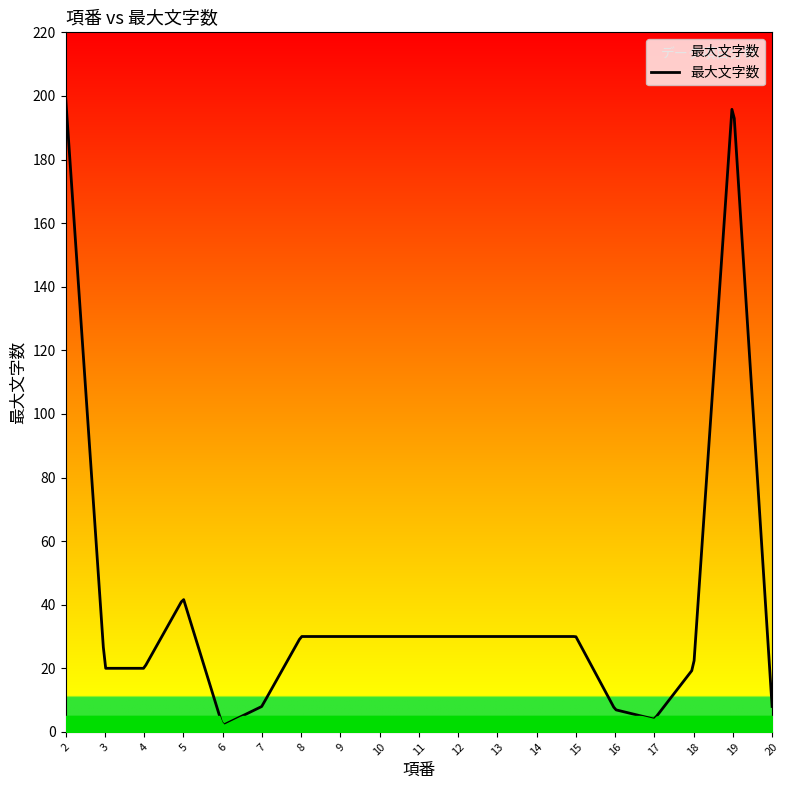

What is the difference between the maximum and minimum values?

197.8